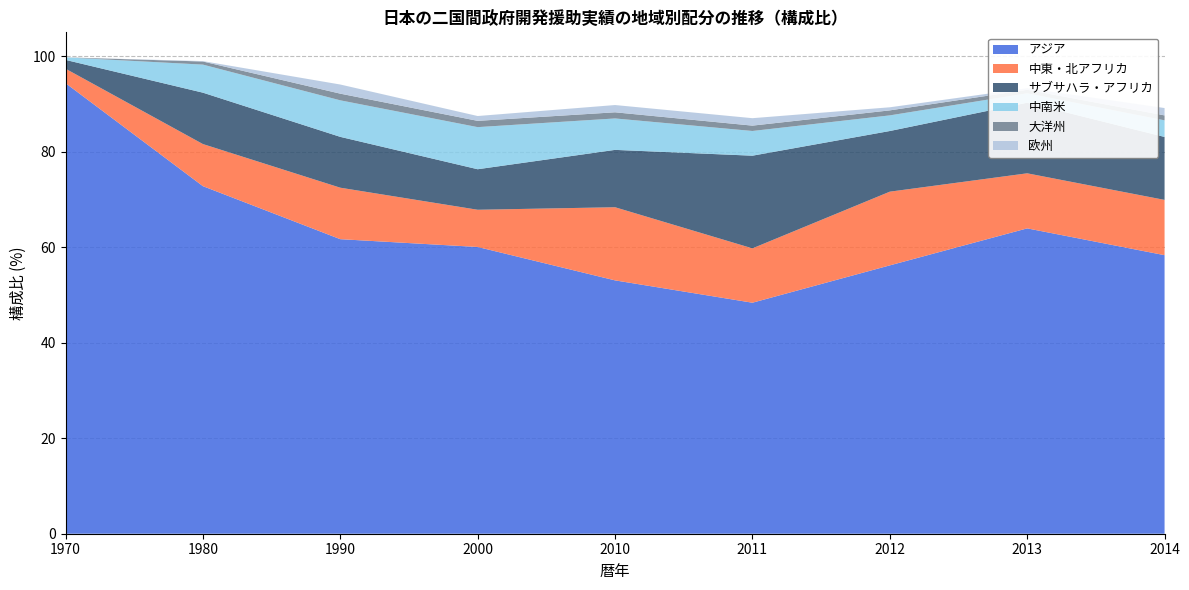

Reading right to left, transcribe all the data shown in this chart.

アジア: 2014=58.3	2013=63.9	2012=56.2	2011=48.4	2010=53.1	2000=60.1	1990=61.7	1980=72.8	1970=94.4
中東・北アフリカ: 2014=11.6	2013=11.5	2012=15.4	2011=11.4	2010=15.3	2000=7.8	1990=10.8	1980=8.8	1970=3.0
サブサハラ・アフリカ: 2014=13.2	2013=14.8	2012=12.7	2011=19.4	2010=12.0	2000=8.5	1990=10.6	1980=10.8	1970=1.8
中南米: 2014=3.5	2013=2.0	2012=3.3	2011=5.2	2010=6.6	2000=8.8	1990=7.7	1980=5.9	1970=0.5
大洋州: 2014=1.0	2013=0.7	2012=1.1	2011=1.1	2010=1.3	2000=1.3	1990=1.4	1980=0.7	1970=0.0
欧州: 2014=1.5	2013=0.3	2012=0.6	2011=1.6	2010=1.5	2000=1.0	1990=1.9	1980=0.1	1970=0.0